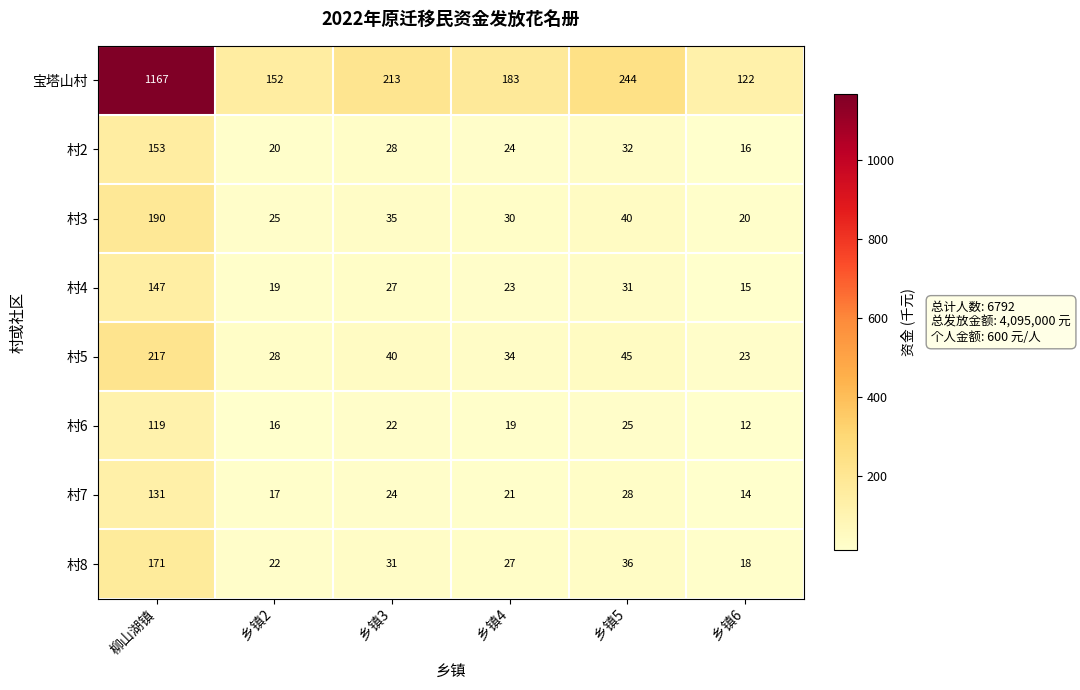

What is the total value across all series at 柳山湖镇?

2295